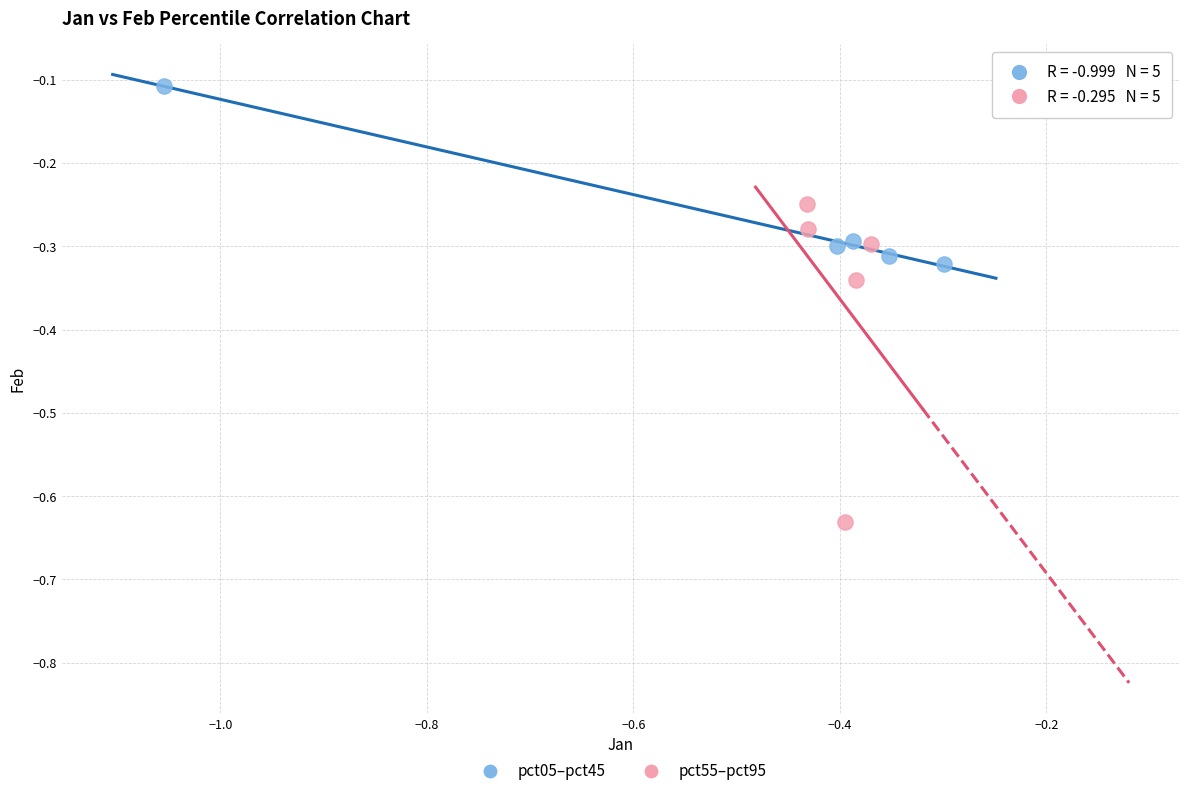

What are all the series names shown in the legend?

pct05–pct45, pct55–pct95